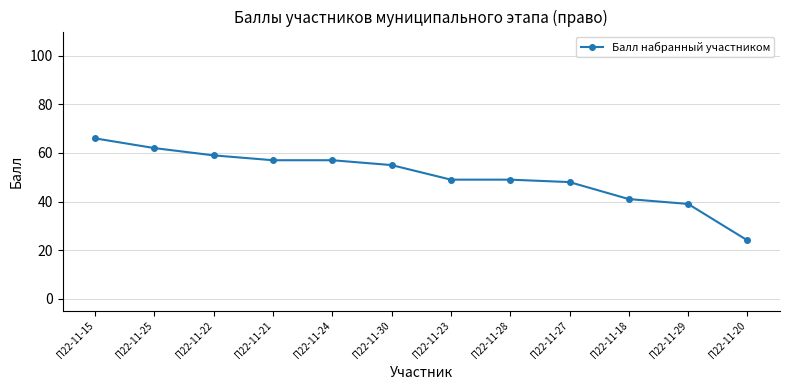

What is the label of the 4th point from the left?

П22-11-21